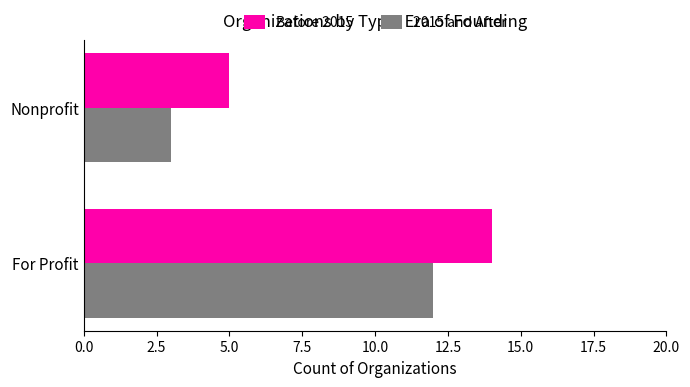

Count the 2015 and After values in the range 3 to 12.

2